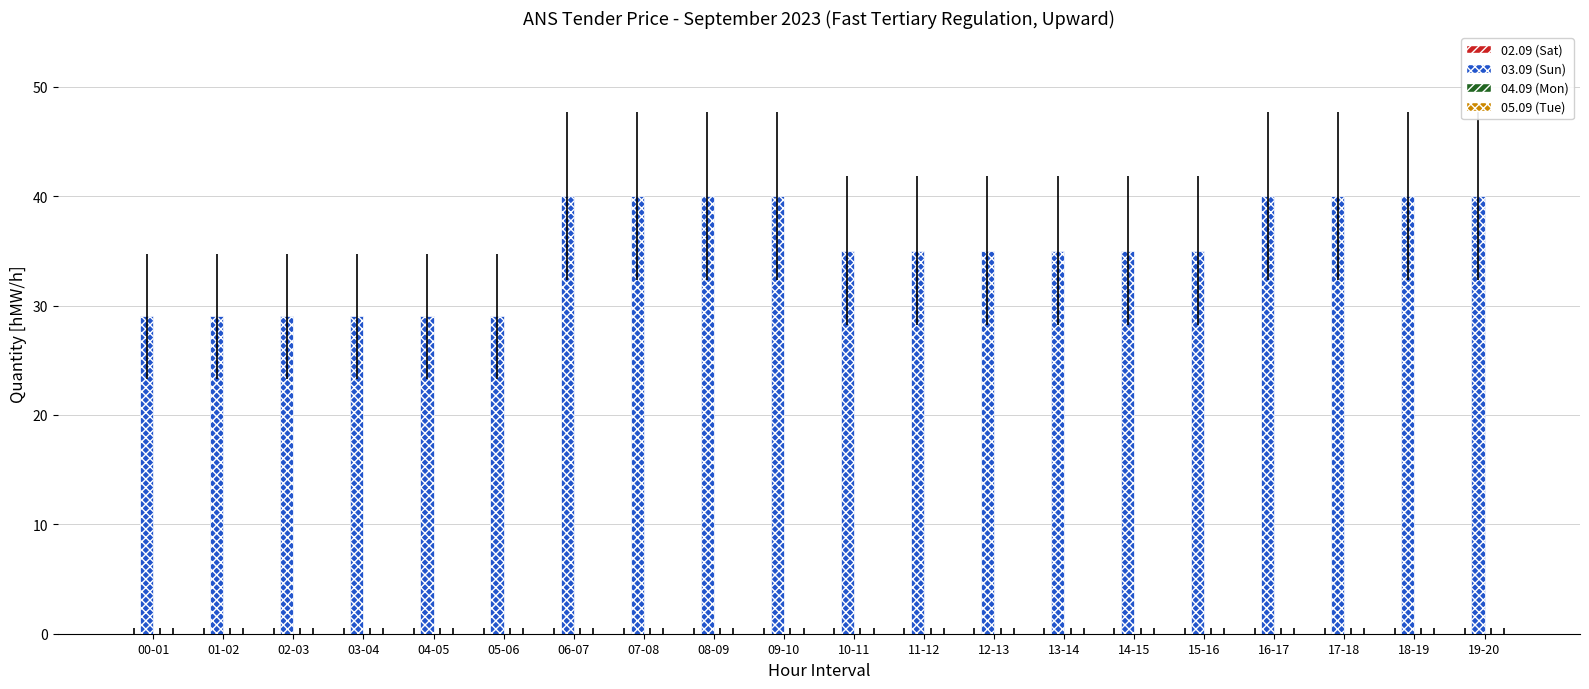

True or false: the data shows 20 at 18-19.

False